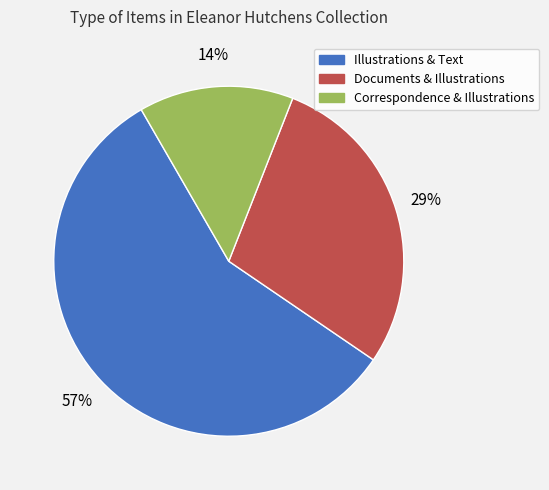

Does any single category account for the majority?

Yes